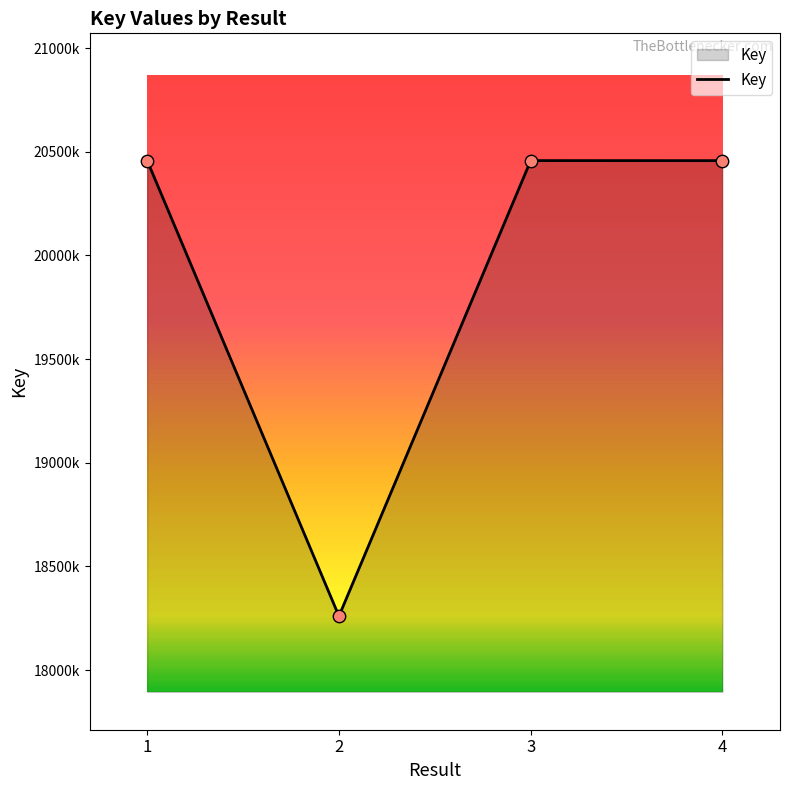

Between 3 and 2, which is larger?

3